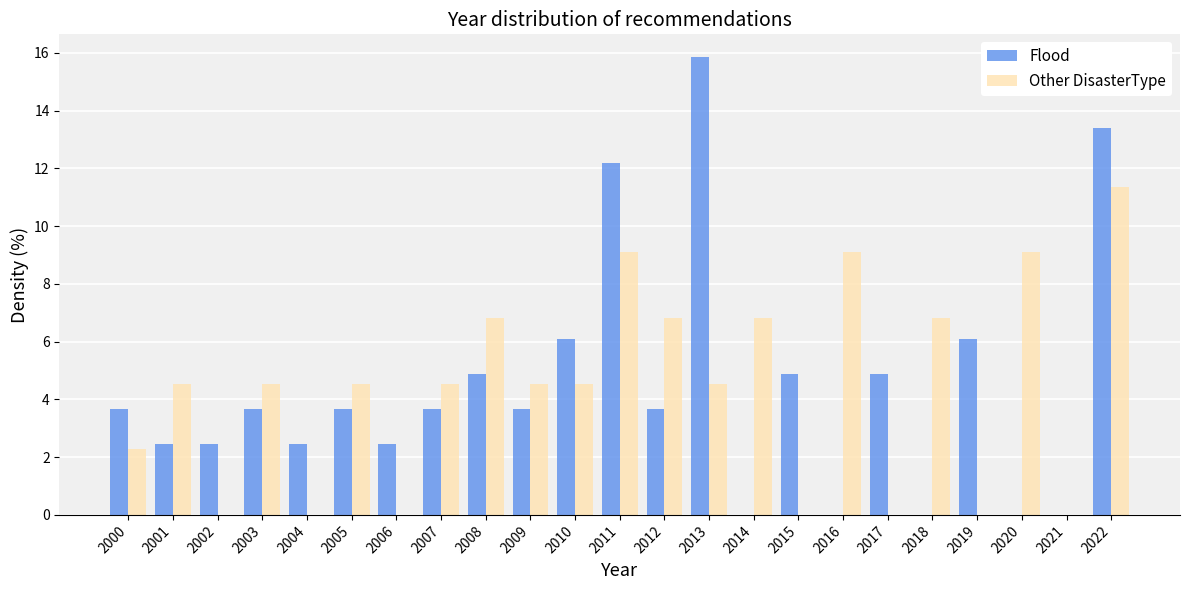

What value does the Other DisasterType series have at 2003?

4.5